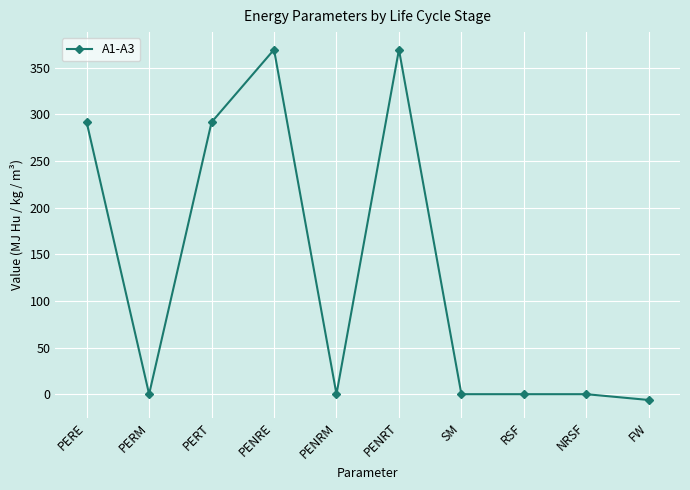

What is the label of the 5th point from the right?

PENRT